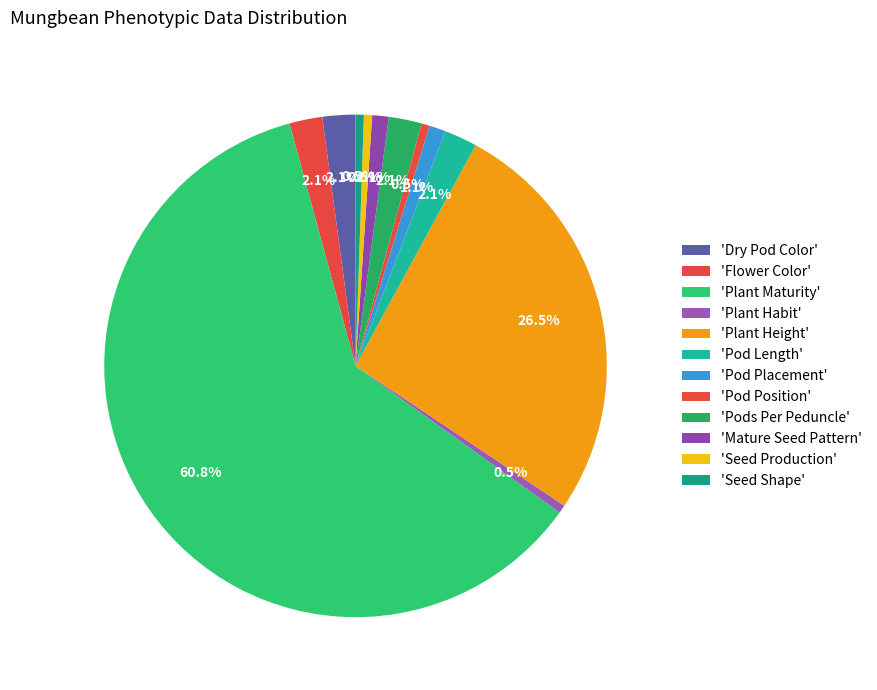

How many segments does this pie chart have?

12